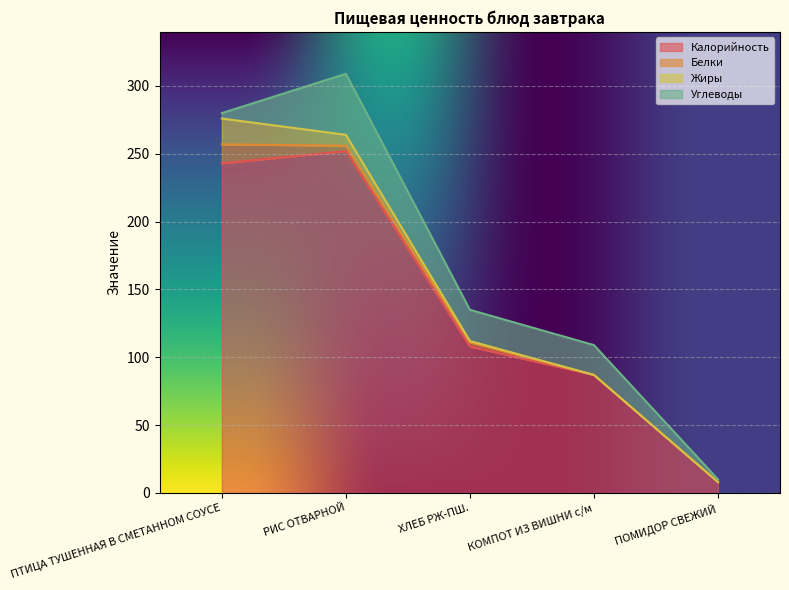

What is the value of the Калорийность point at the 3rd from the left?

108